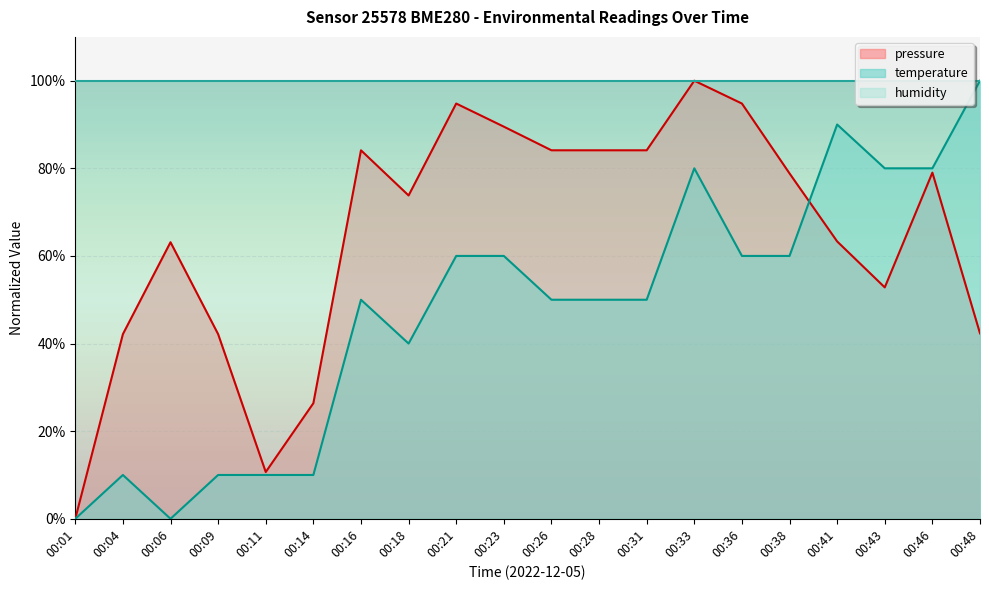

What are all the series names shown in the legend?

pressure, temperature, humidity